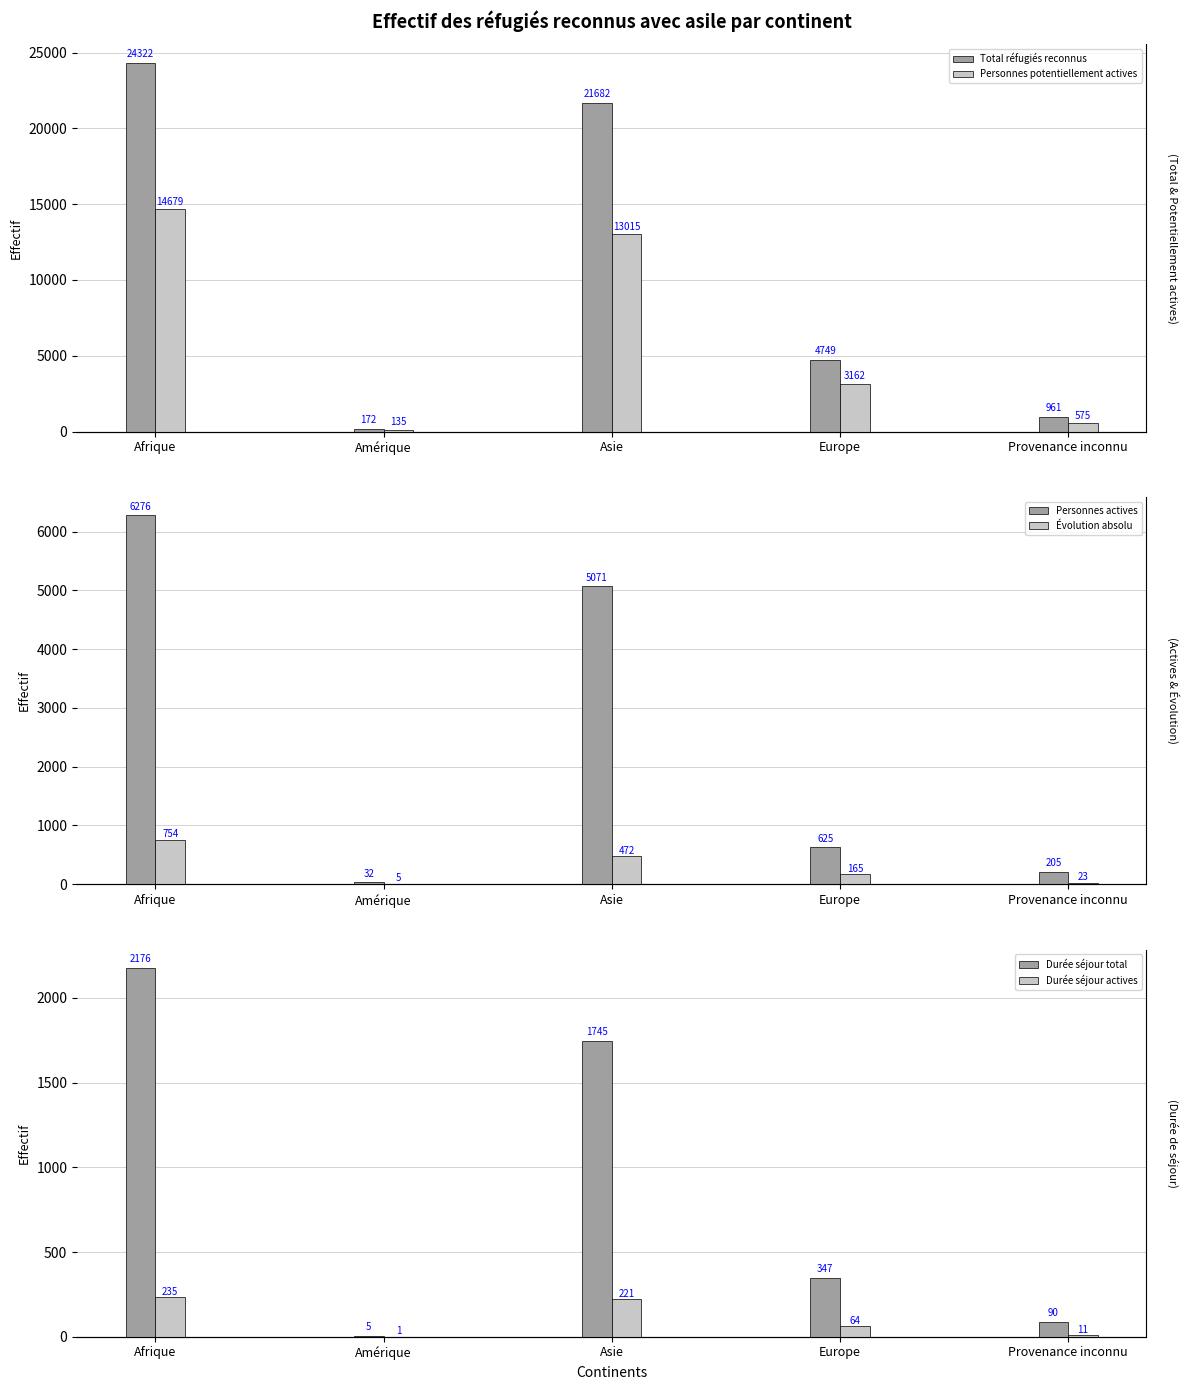

What is the sum of all Personnes actives values?

12209